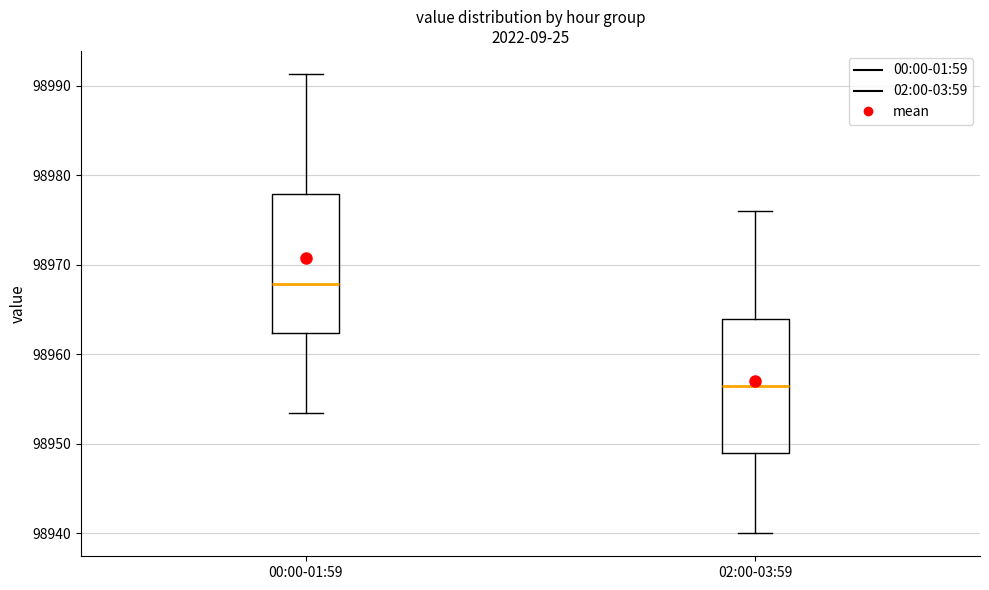

Which box has the lowest median line?

02:00-03:59